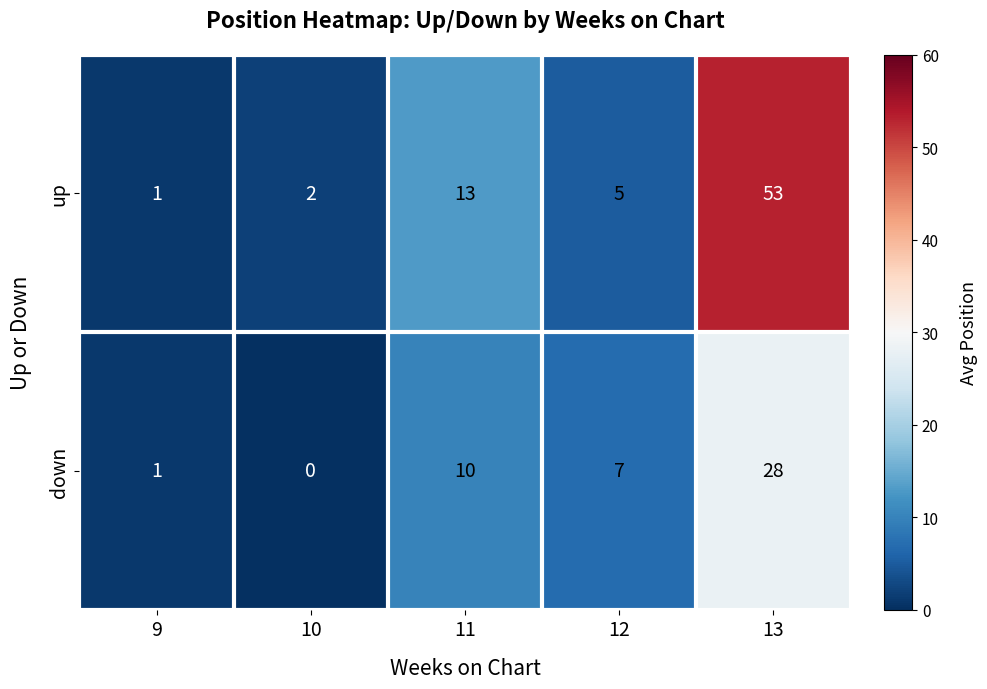

What is the spread (max minus min) of values at 13?

25